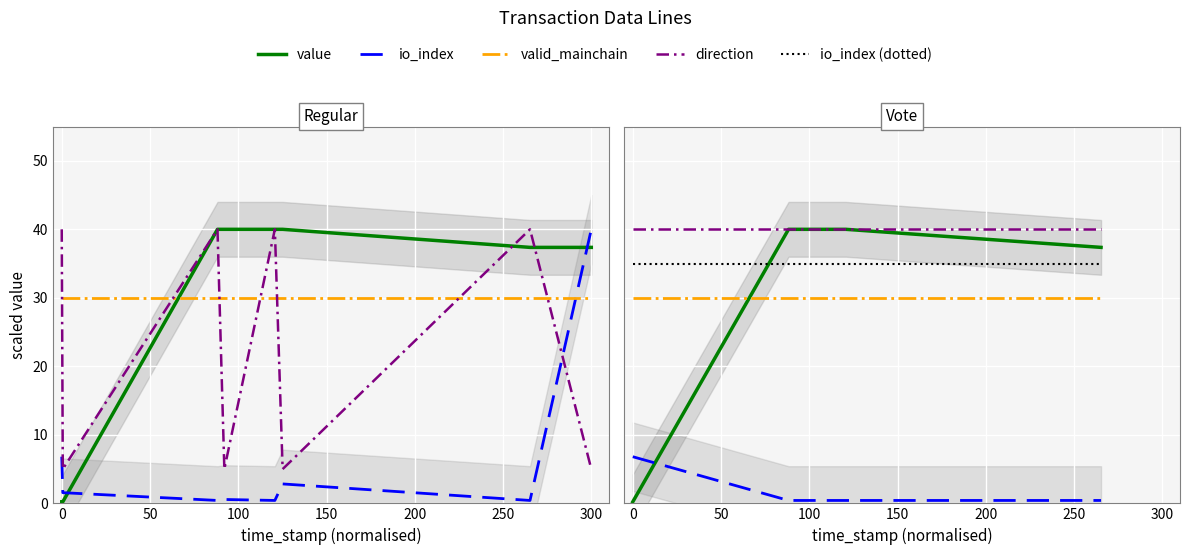

Reading left to right, extract all data points from this chart.

value: 0.2	40.0	40.0	37.4
io_index: 6.8	0.4	0.4	0.4
valid_mainchain: 30.0	30.0	30.0	30.0
direction: 40.0	40.0	40.0	40.0
io_index (dot): 35.0	35.0	35.0	35.0